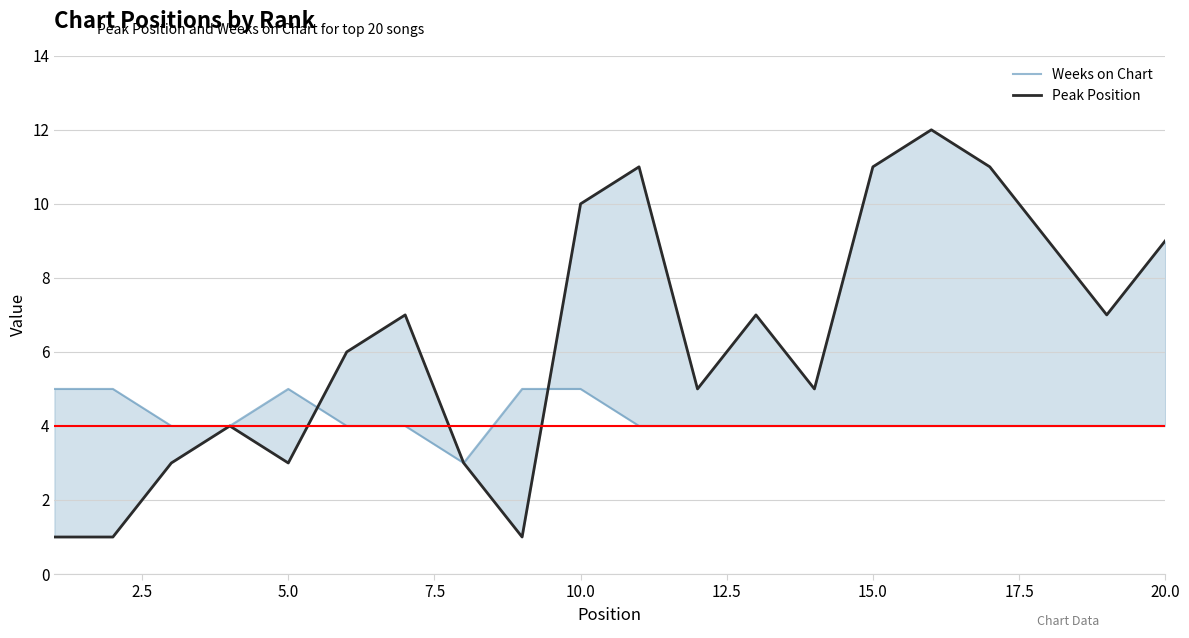

How many intersections are there between Peak Position and Weeks on Chart?

2